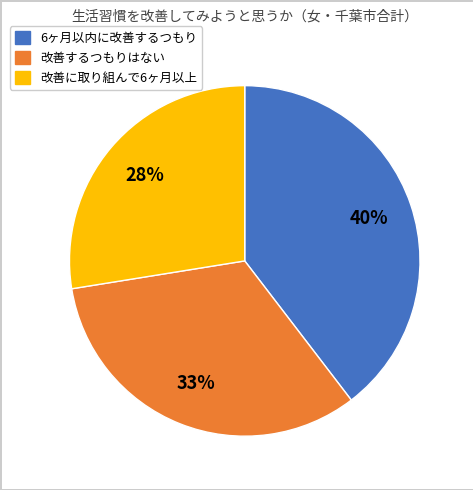

How many slices are in this pie chart?

3